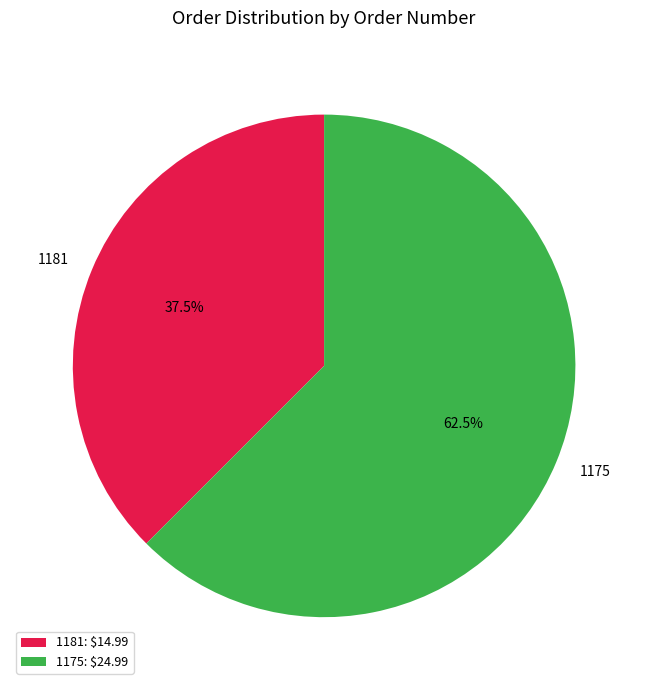

What percentage do 1181 and 1175 together represent?

100.0%